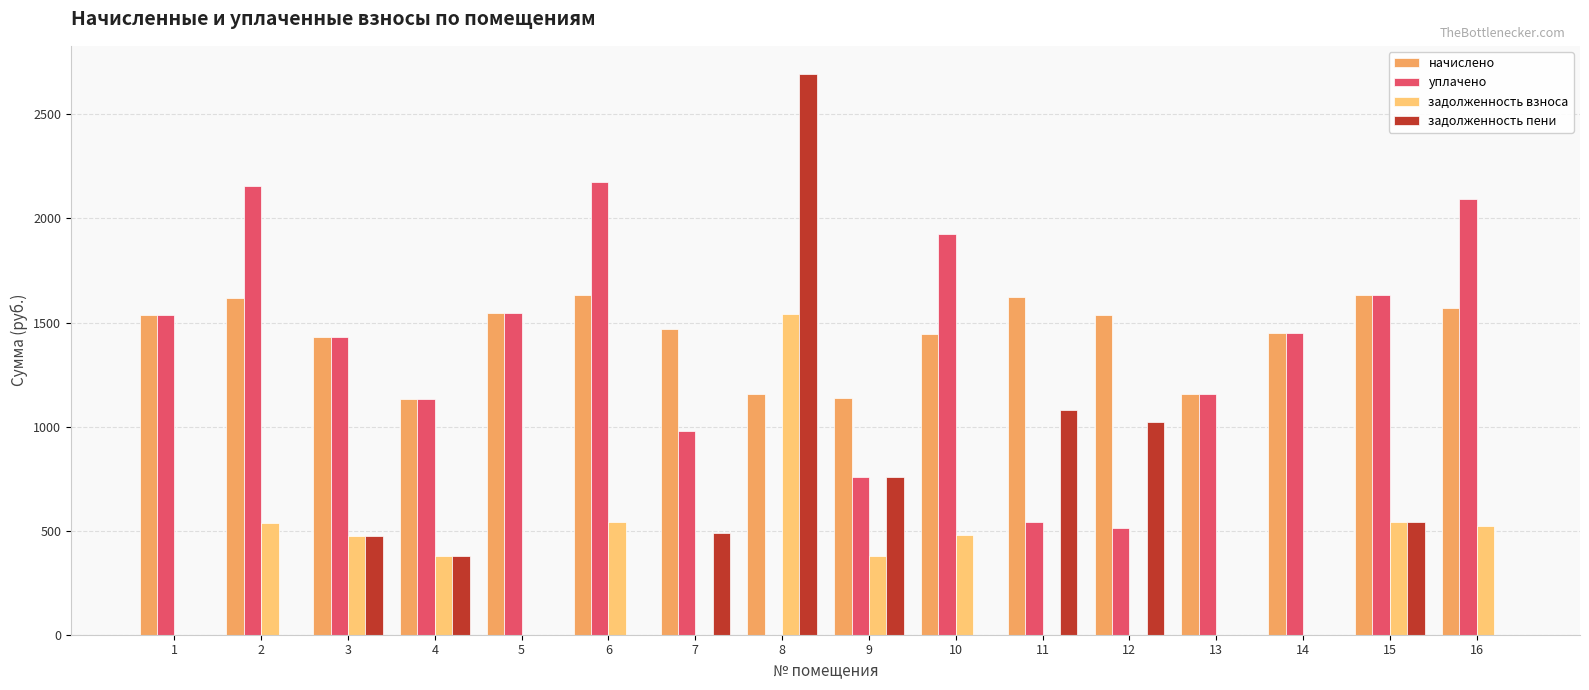

What is the sum of the задолженность пени values at 3 and 1?

476.6